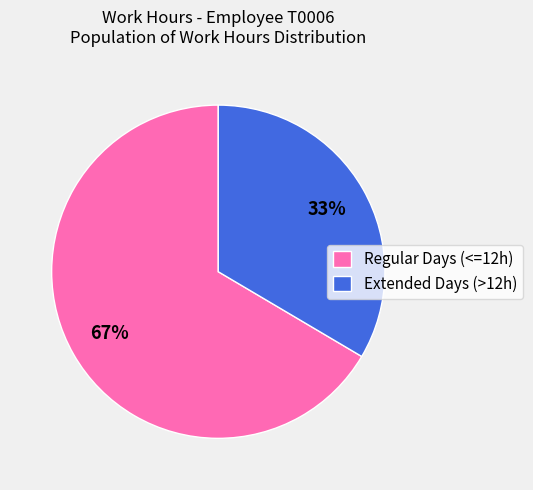

Which category has the smallest portion of the pie?

Extended Days (>12h)